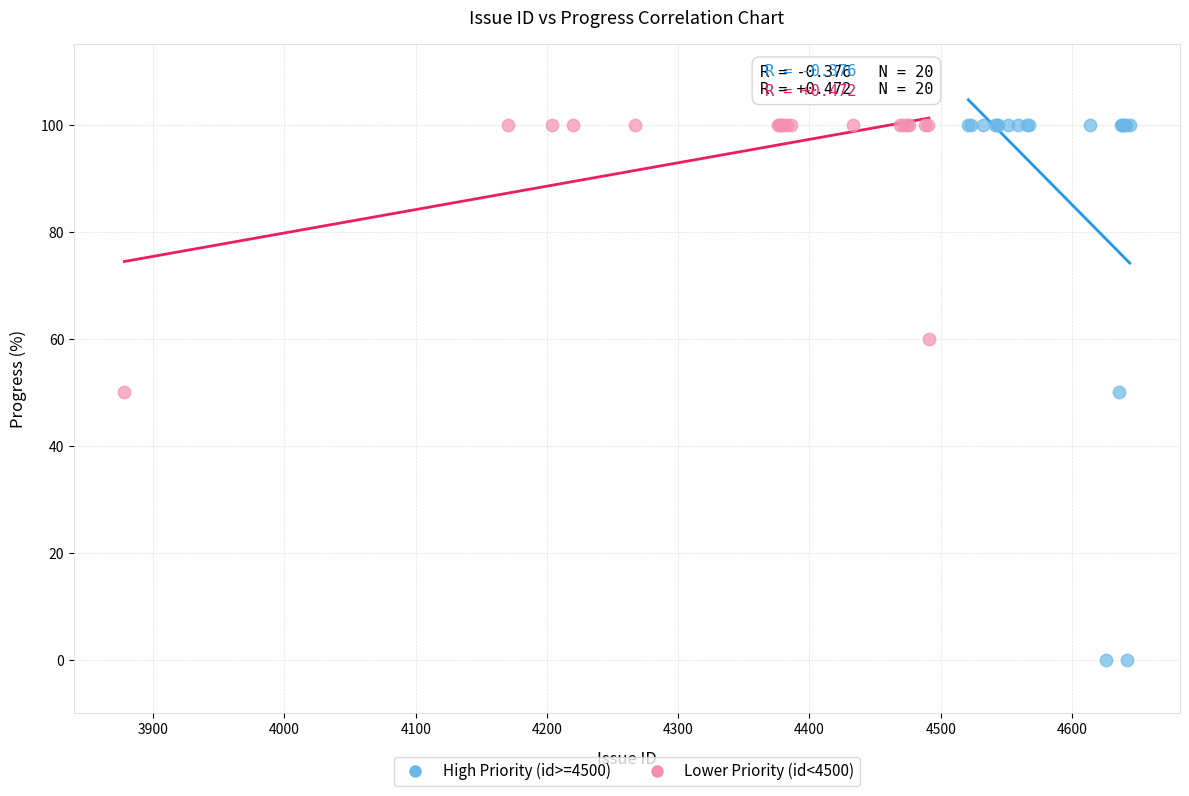

Which series reaches the minimum Y coordinate?

High Priority (id>=4500)